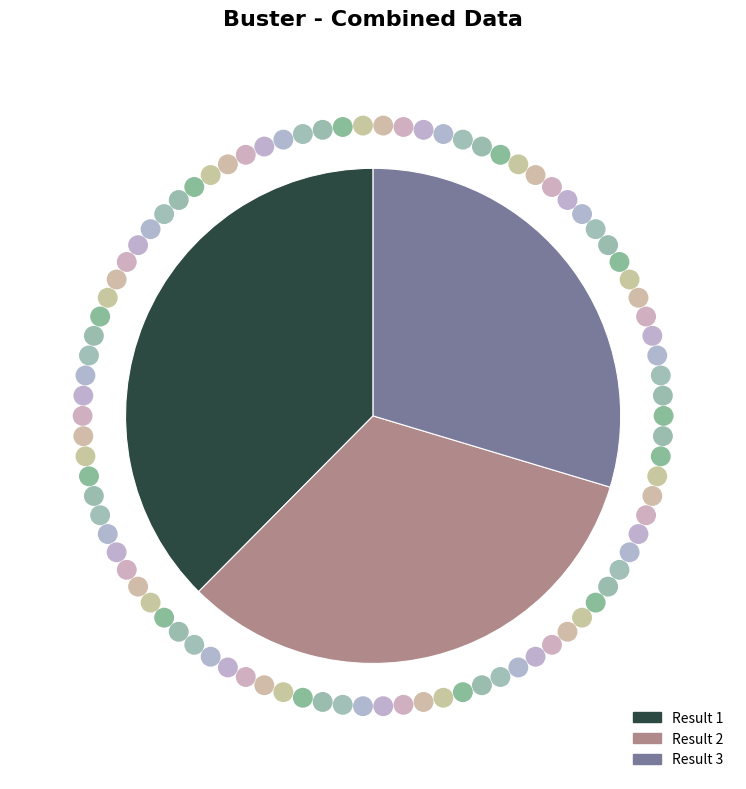

Is there a majority slice in this chart?

No